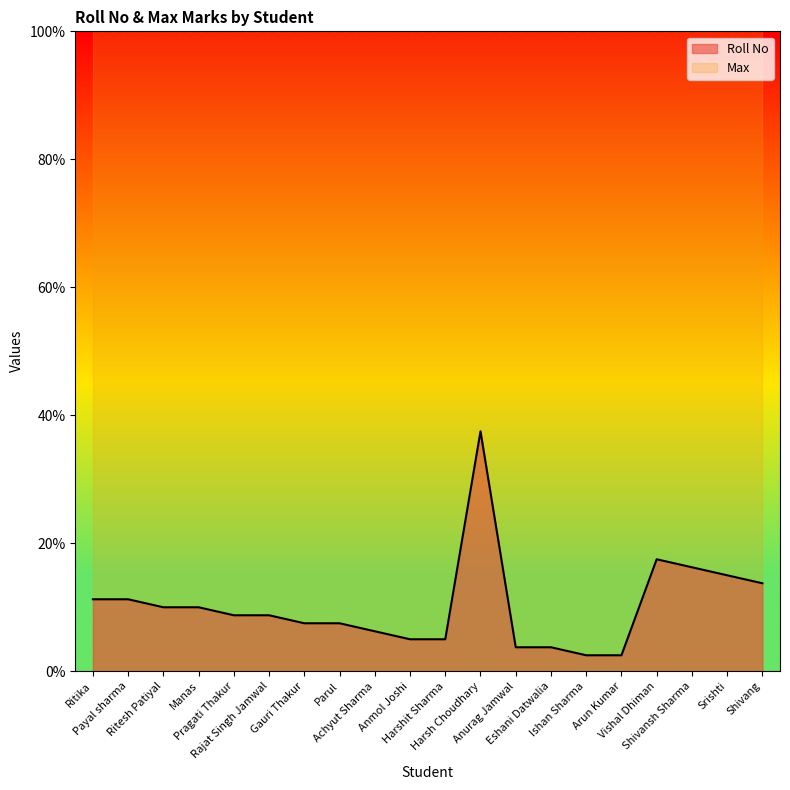

Rank the categories by value from lowest to highest.

Ishan Sharma, Arun Kumar, Anurag Jamwal, Eshani Datwalia, Anmol Joshi, Harshit Sharma, Achyut Sharma, Gauri Thakur, Parul, Pragati Thakur, Rajat Singh Jamwal, Ritesh Patiyal, Manas, Ritika, Payal sharma, Shivang, Srishti, Shivansh Sharma, Vishal Dhiman, Harsh Choudhary